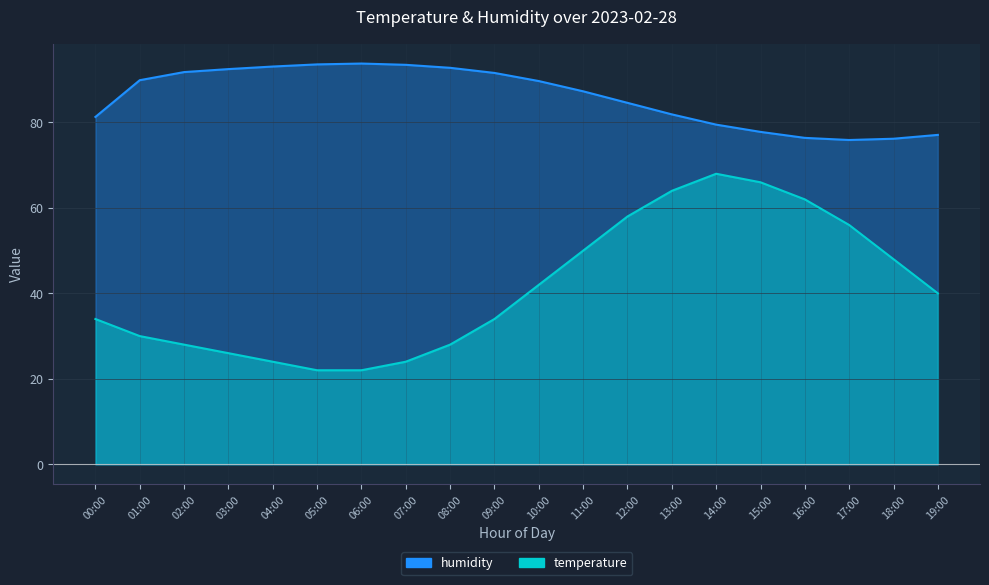

What value does the humidity series have at 07:00?

93.5